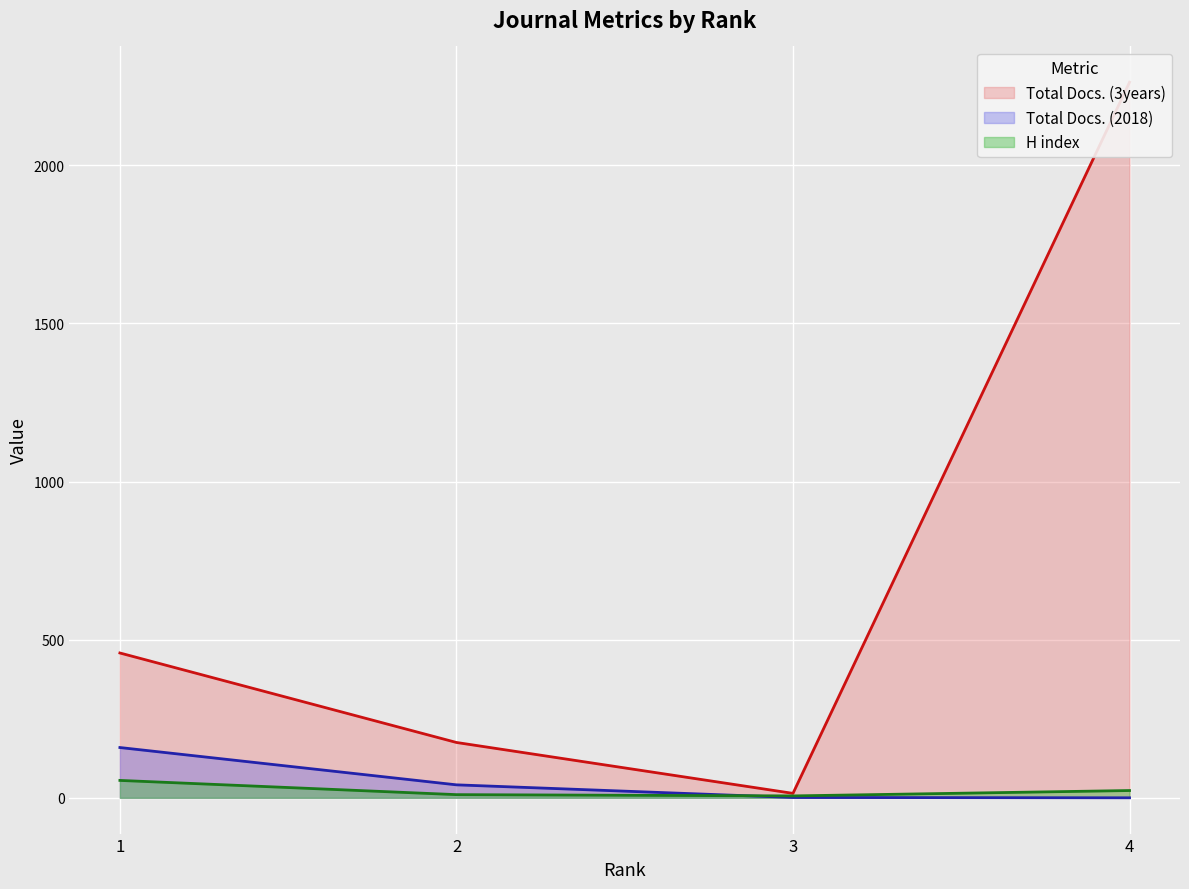

Where is Total Docs. (3years) nearest to the value 1138?

1